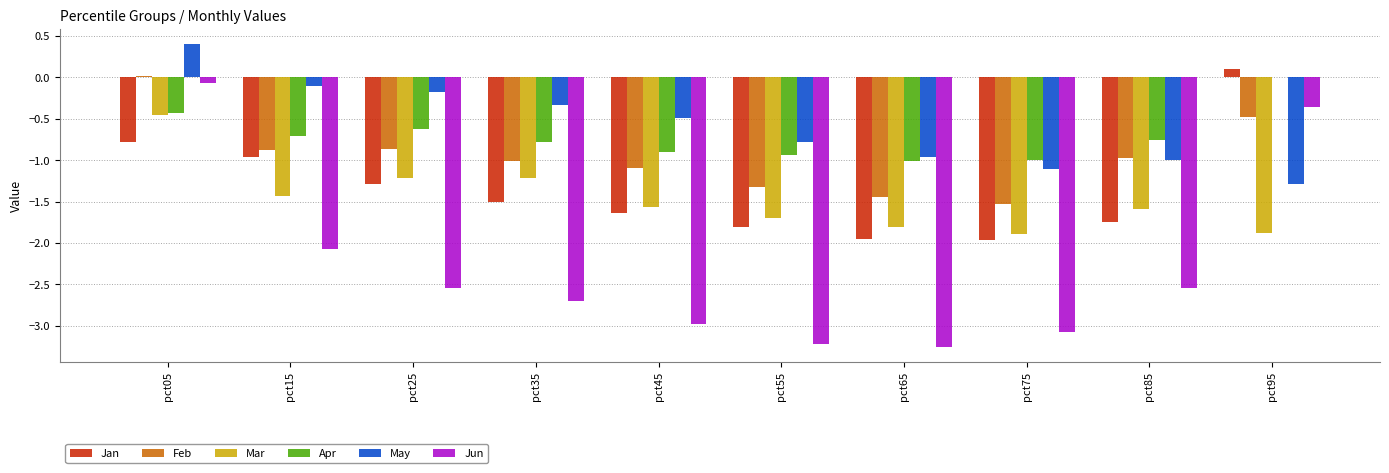

What are all the series names shown in the legend?

Jan, Feb, Mar, Apr, May, Jun